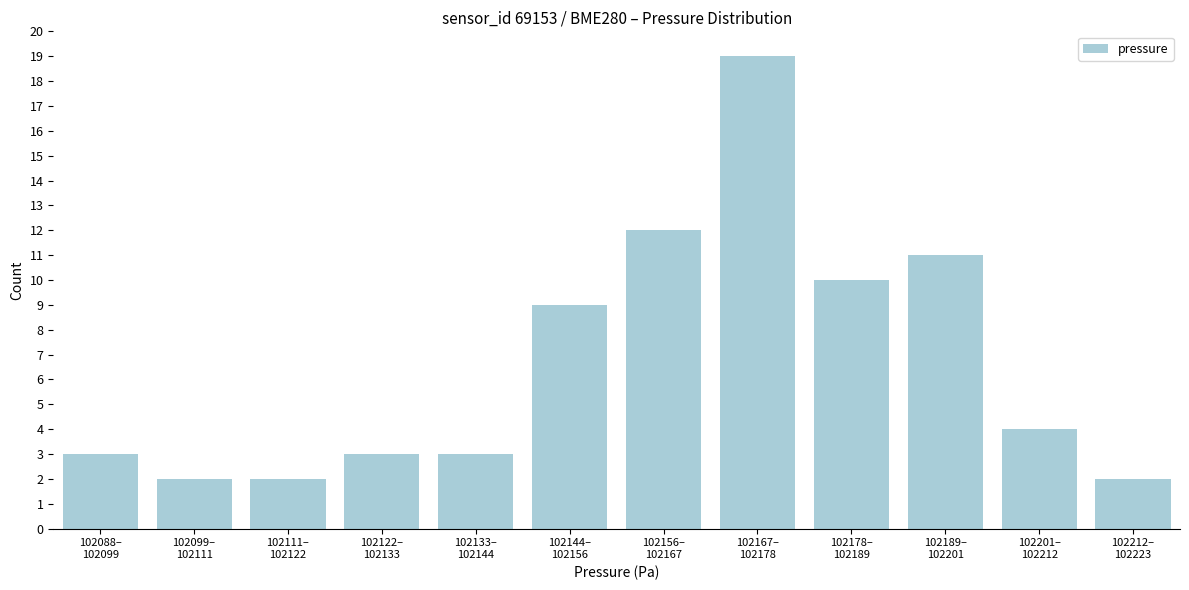

Reading left to right, what are all the values shown in this chart?

3	2	2	3	3	9	12	19	10	11	4	2